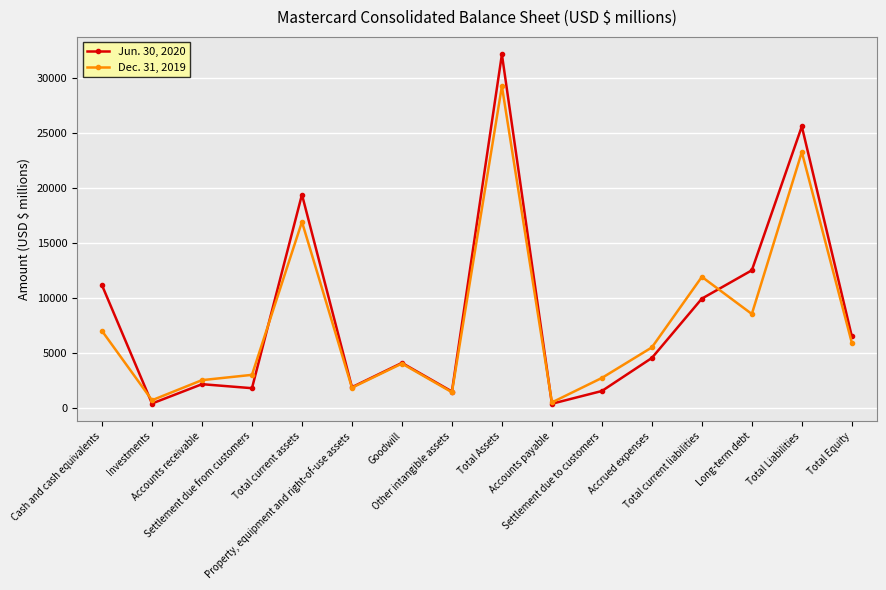

List the series in order of their overall mean, highest first.

Jun. 30, 2020, Dec. 31, 2019